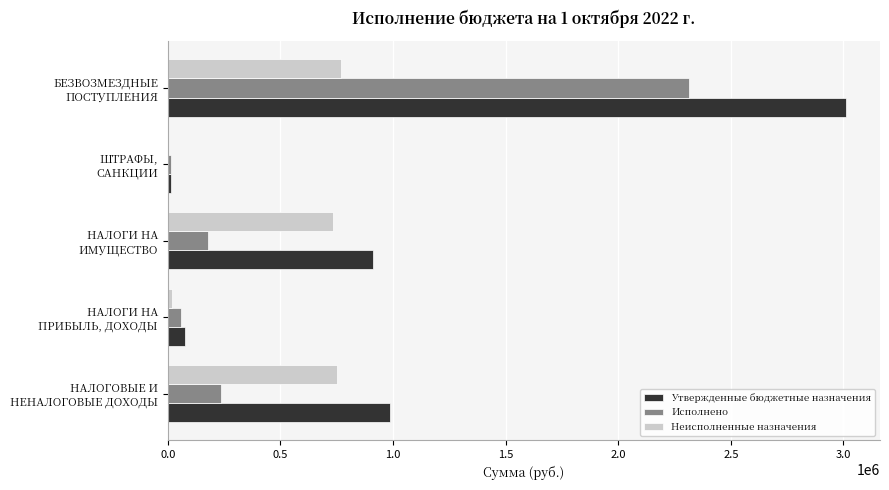

What are all the series names shown in the legend?

Утвержденные бюджетные назначения, Исполнено, Неисполненные назначения